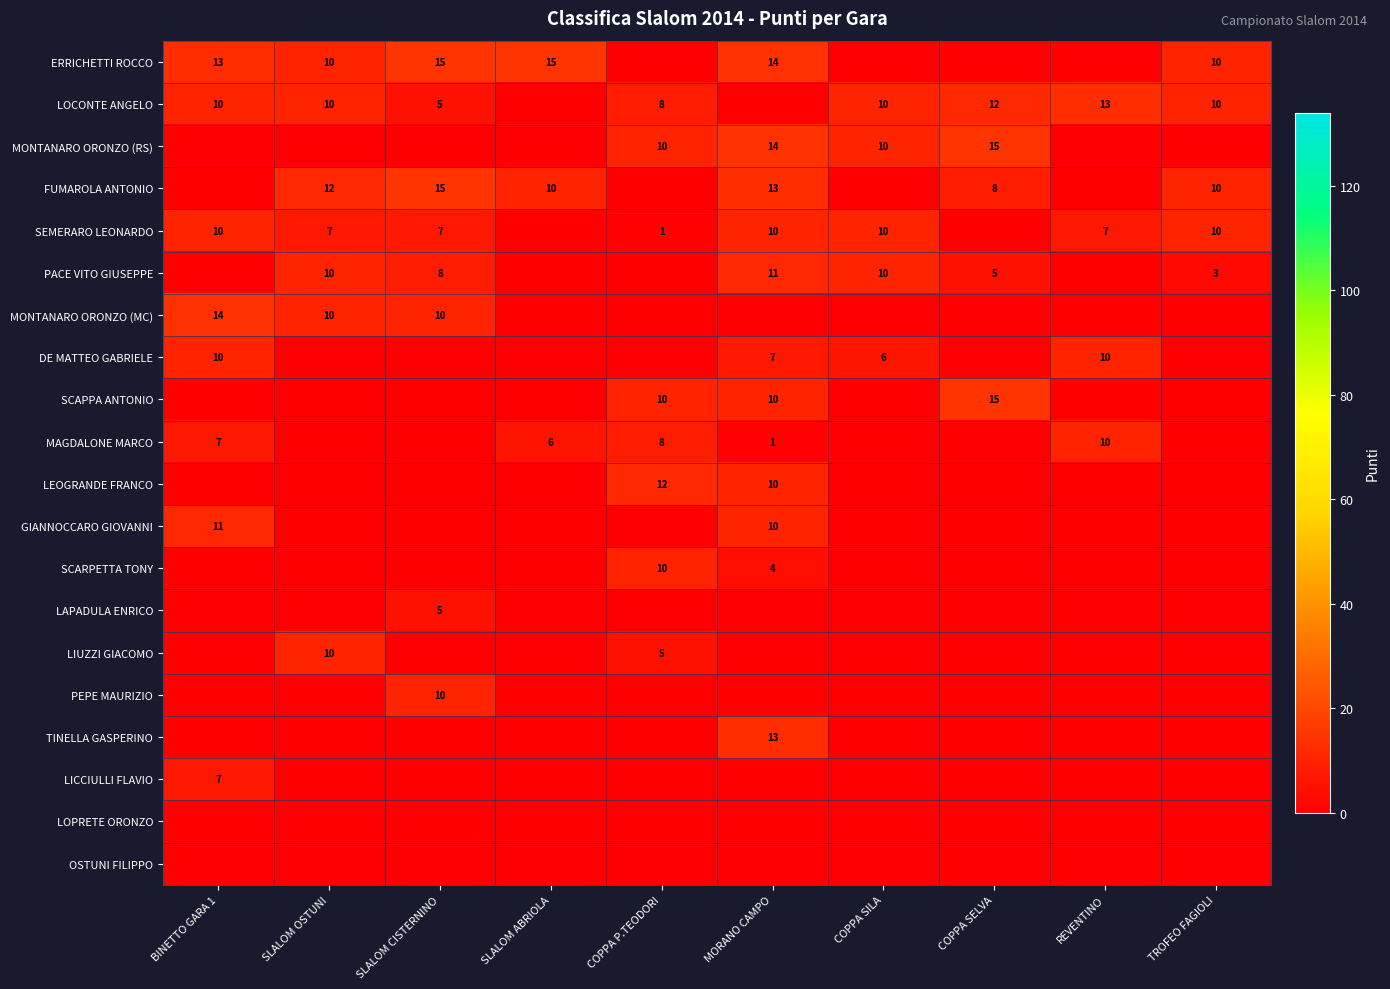

What is the total value across all series at SLALOM ABRIOLA?

31